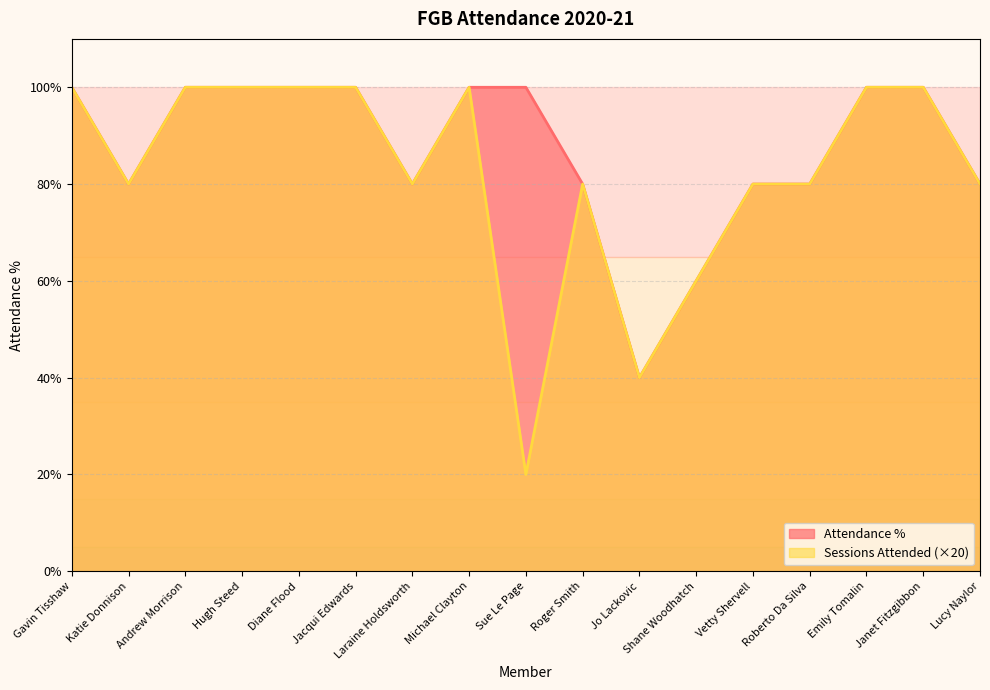

What is the average value of the Sessions Attended series?

82